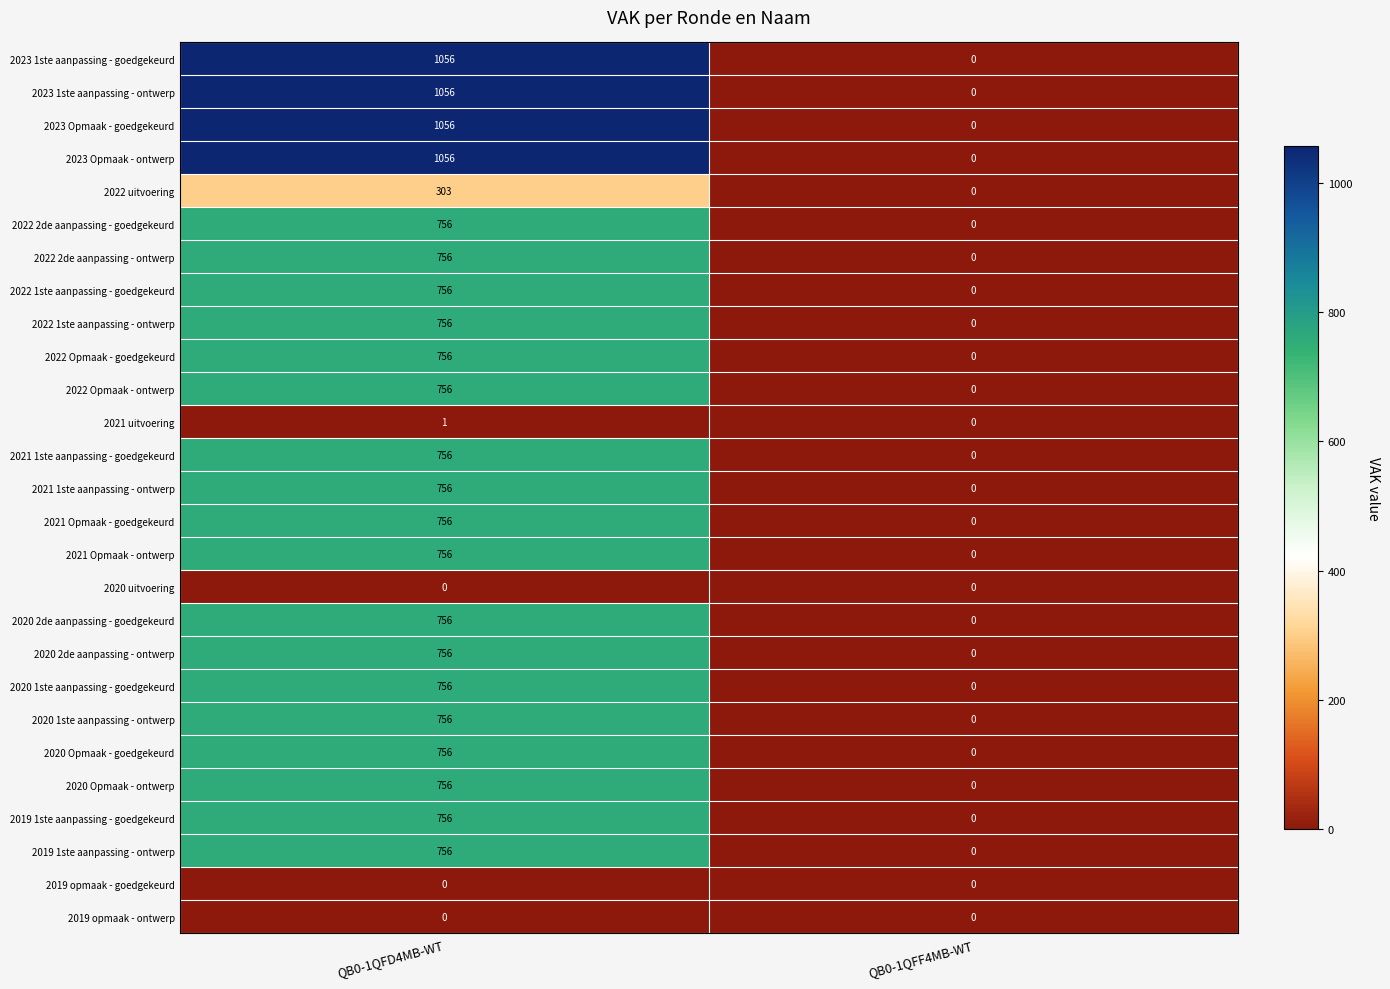

At which category is the sum across all series the highest?

QB0-1QFD4MB-WT